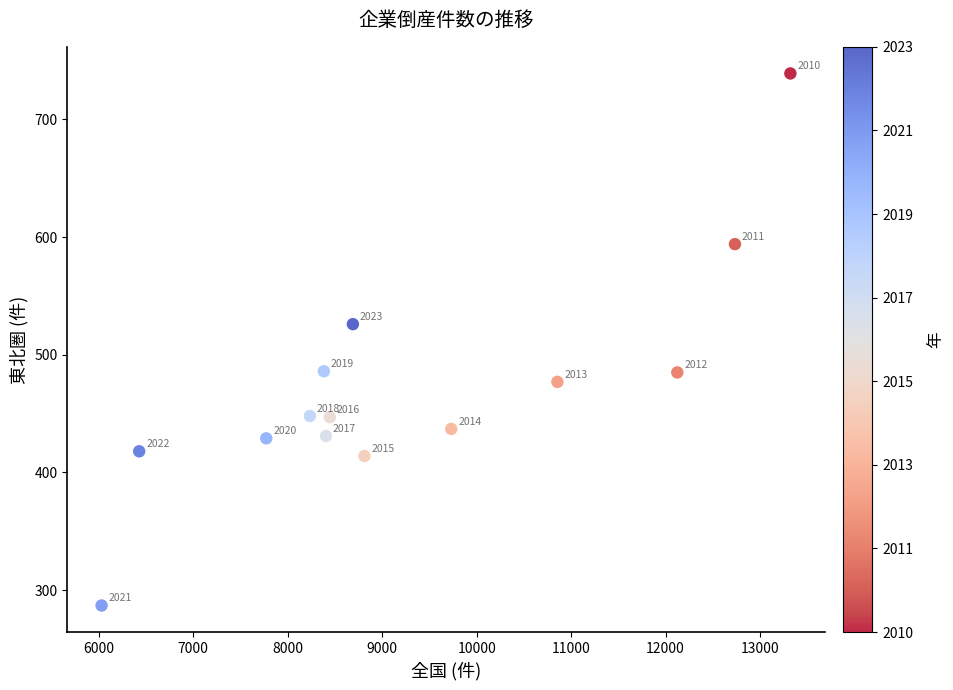

What Y value in the scatter plot is closest to 513?

526